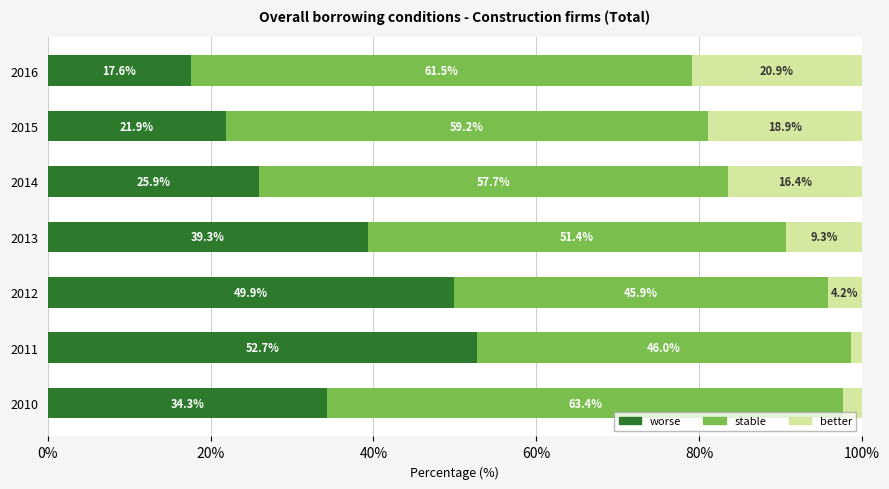

What is the difference between the second highest and second lowest values in the worse series?

28.0